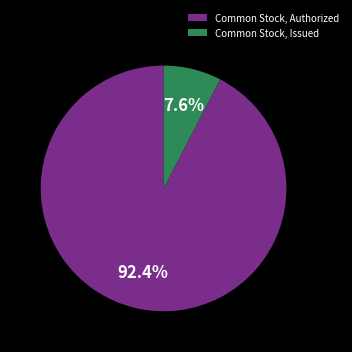

To the nearest percent, what portion does Common Stock, Issued represent?

8%